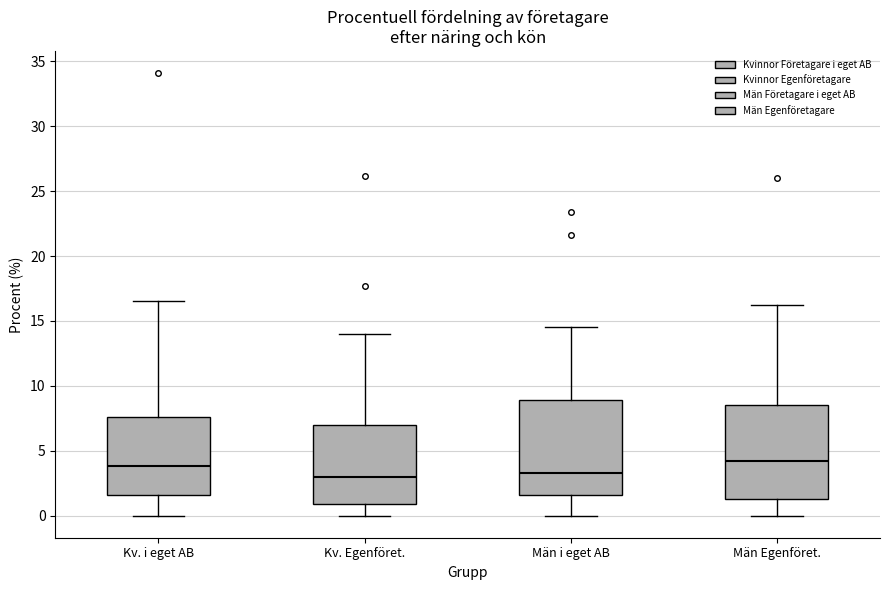

Reading left to right, transcribe this box plot: for each box, give where its median line is, the range the box spans, and where its two whiskers end, as read against the y-axis. The values are not printed on the chart, so give them approximately, as read against the axis.

Kv. i eget AB: median 4.0, box 1.5 to 7.5, whiskers 0.0 to 16.5
Kv. Egenföret.: median 3.0, box 1.0 to 7.0, whiskers 0.0 to 14.0
Män i eget AB: median 3.5, box 1.5 to 9.0, whiskers 0.0 to 14.5
Män Egenföret.: median 4.0, box 1.5 to 8.5, whiskers 0.0 to 16.0